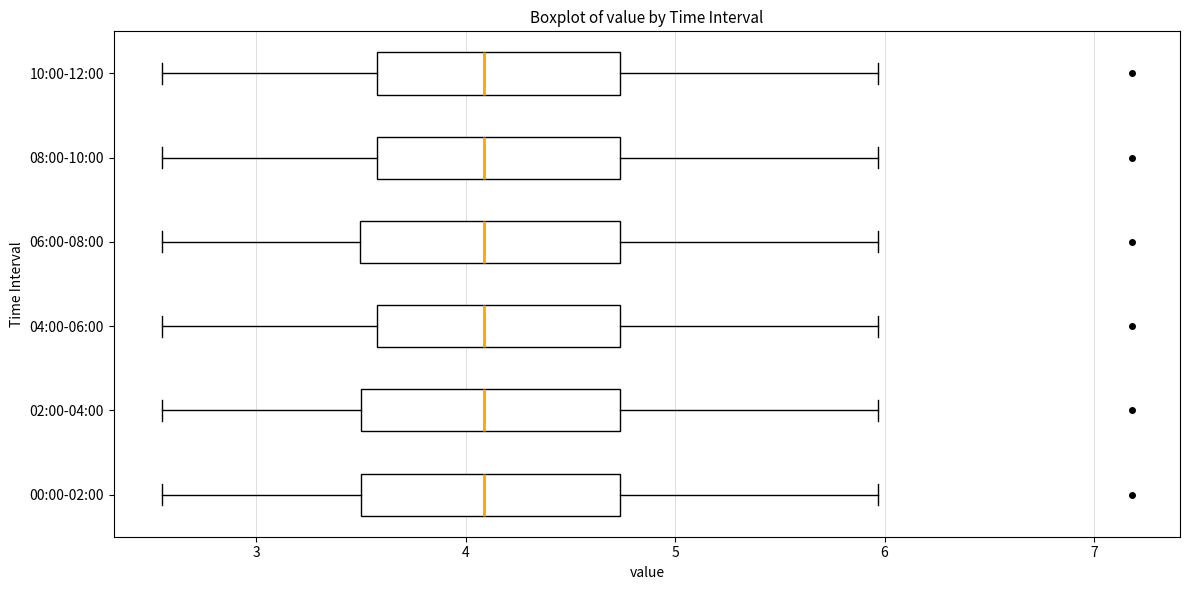

Reading bottom to top, transcribe this box plot: for each box, give where its median line is, the range the box spans, and where its two whiskers end, as read against the x-axis. The values are not printed on the chart, so give them approximately, as read against the axis.

00:00-02:00: median 4.1, box 3.5 to 4.7, whiskers 2.6 to 6.0
02:00-04:00: median 4.1, box 3.5 to 4.7, whiskers 2.6 to 6.0
04:00-06:00: median 4.1, box 3.6 to 4.7, whiskers 2.6 to 6.0
06:00-08:00: median 4.1, box 3.5 to 4.7, whiskers 2.6 to 6.0
08:00-10:00: median 4.1, box 3.6 to 4.7, whiskers 2.6 to 6.0
10:00-12:00: median 4.1, box 3.6 to 4.7, whiskers 2.6 to 6.0